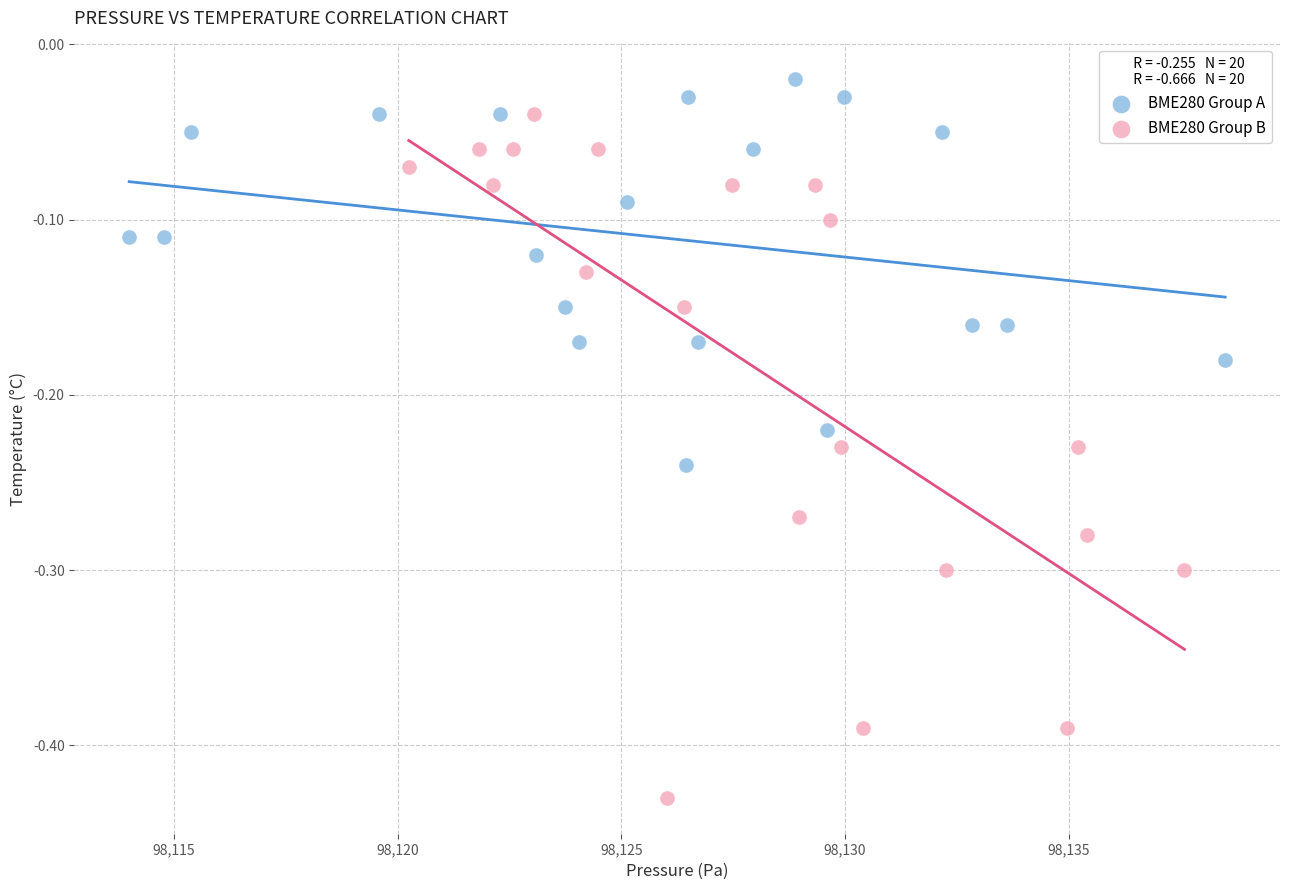

Which series contains the highest Y value?

BME280 Group A